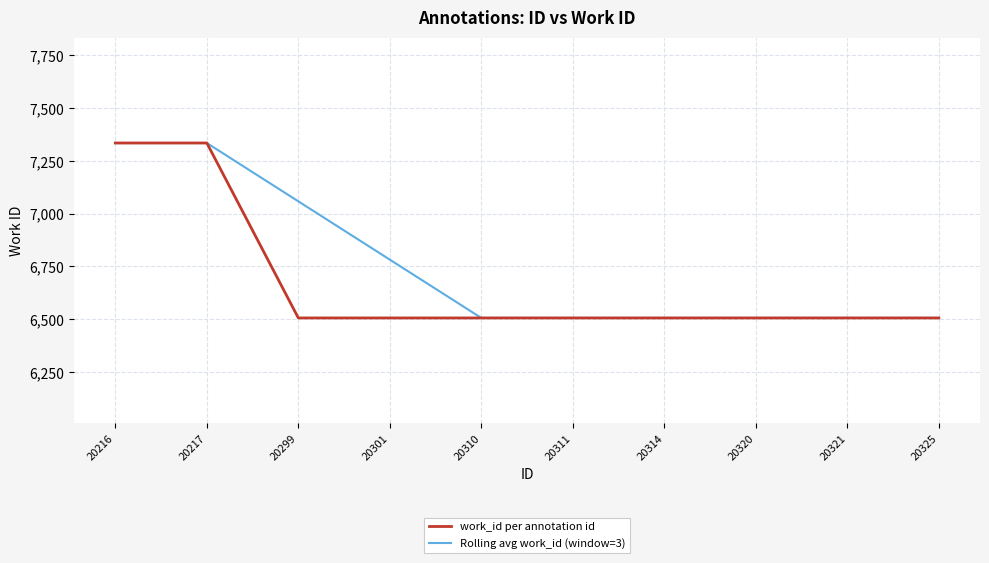

The value of Rolling avg work_id (window=3) at 20301 is 6782.3. True or false?

True